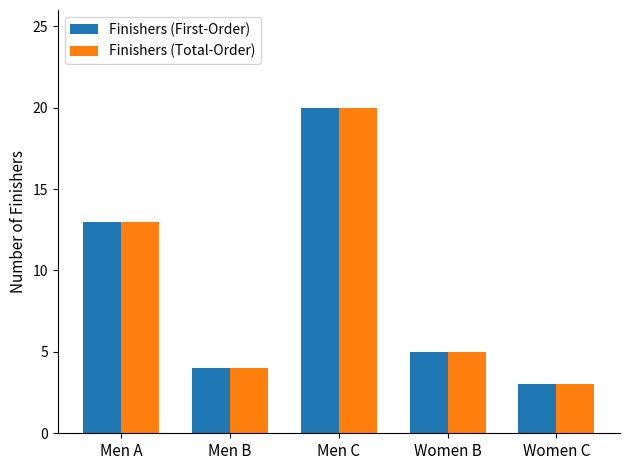

At which label does Finishers (Total-Order) first exceed 5?

Men A